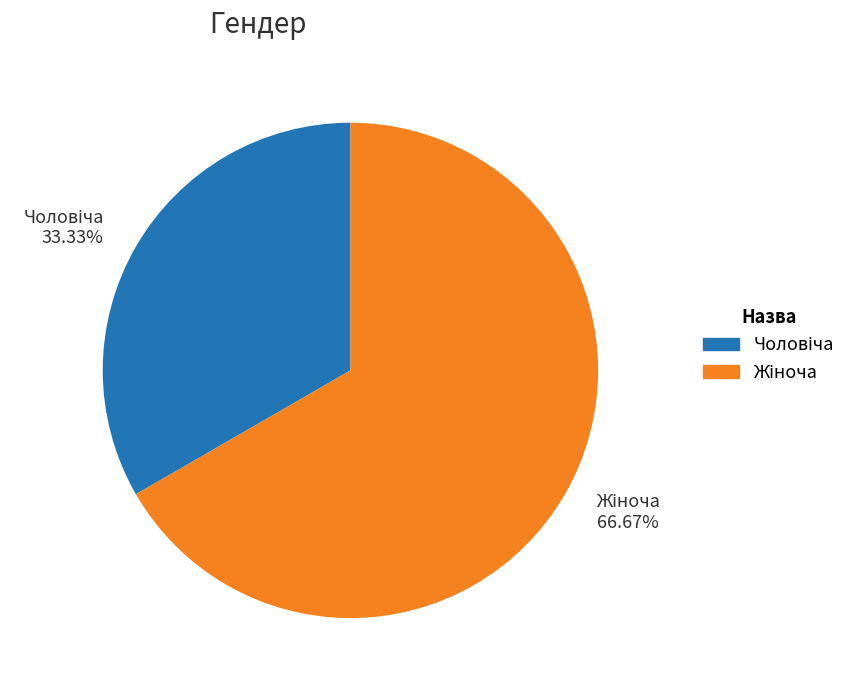

Is there a majority slice in this chart?

Yes